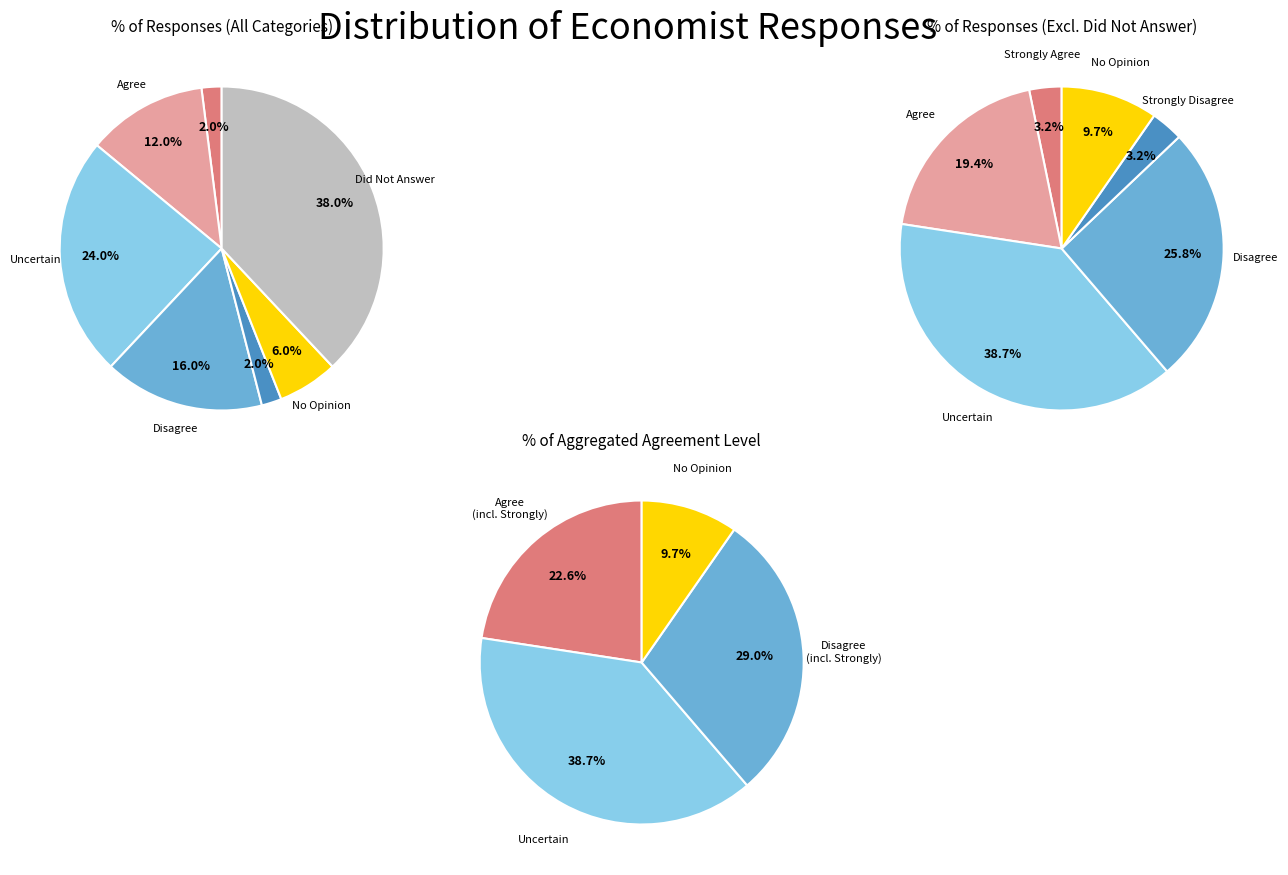

True or false: Strongly Disagree accounts for 2% of the total.

True